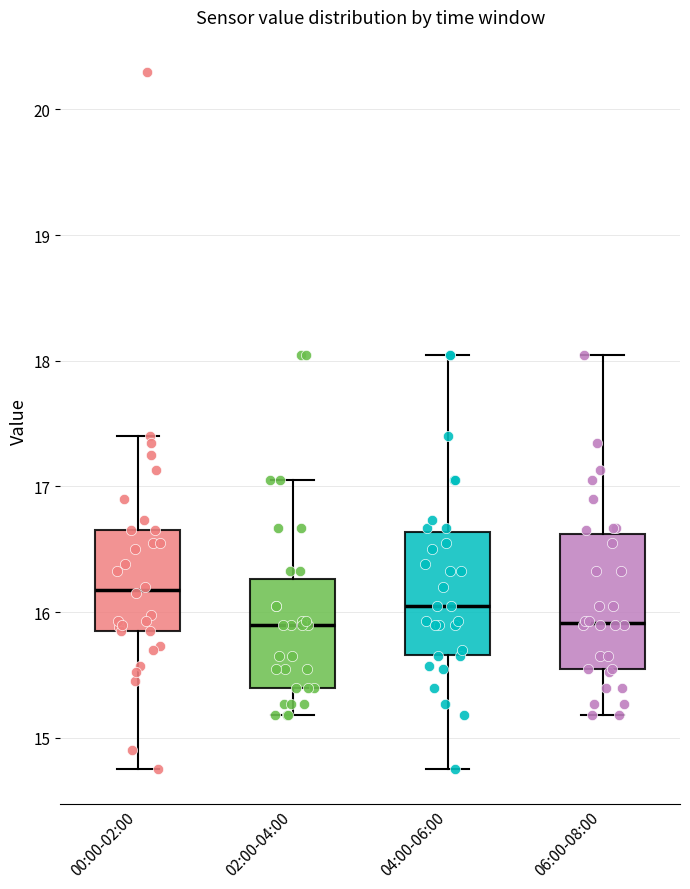

Reading left to right, transcribe this box plot: for each box, give where its median line is, the range the box spans, and where its two whiskers end, as read against the y-axis. The values are not printed on the chart, so give them approximately, as read against the axis.

00:00-02:00: median 16.2, box 15.9 to 16.7, whiskers 14.8 to 17.4
02:00-04:00: median 15.9, box 15.4 to 16.3, whiskers 15.2 to 17.1
04:00-06:00: median 16.1, box 15.7 to 16.6, whiskers 14.8 to 18.1
06:00-08:00: median 15.9, box 15.6 to 16.6, whiskers 15.2 to 18.1